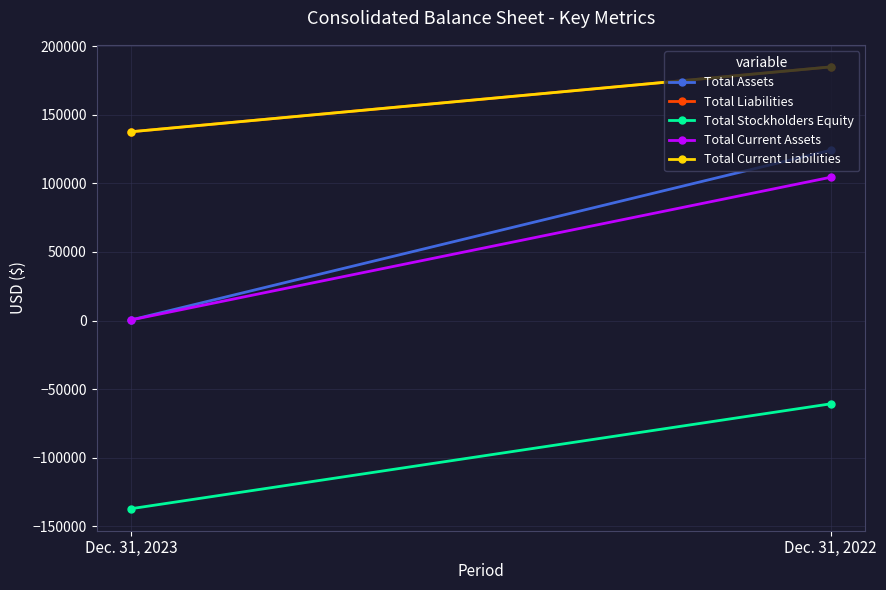

Rank the series by their maximum value, from lowest to highest.

Total Stockholders Equity, Total Current Assets, Total Assets, Total Liabilities, Total Current Liabilities